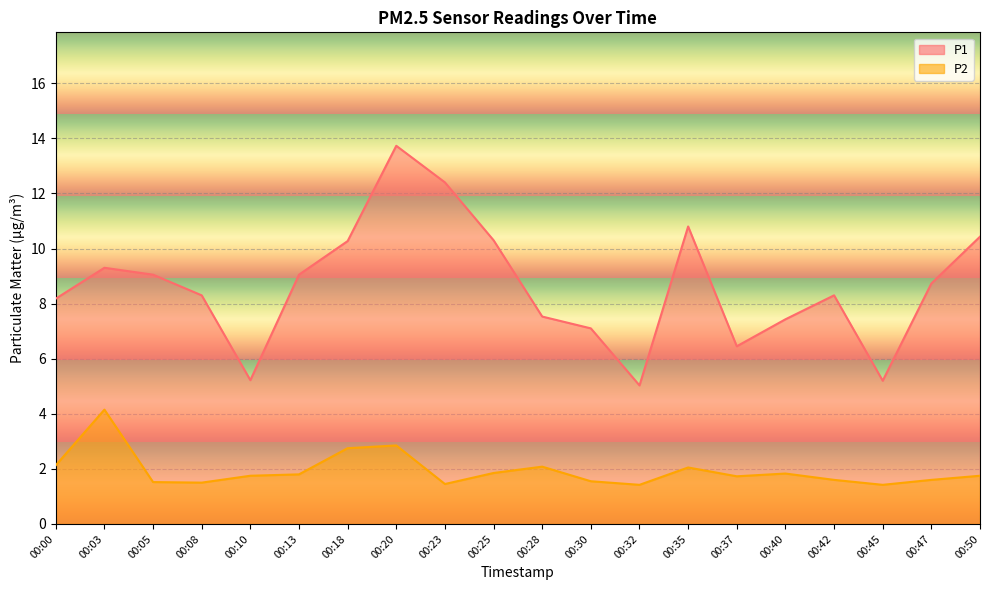

True or false: P2 and P1 intersect in this chart.

False